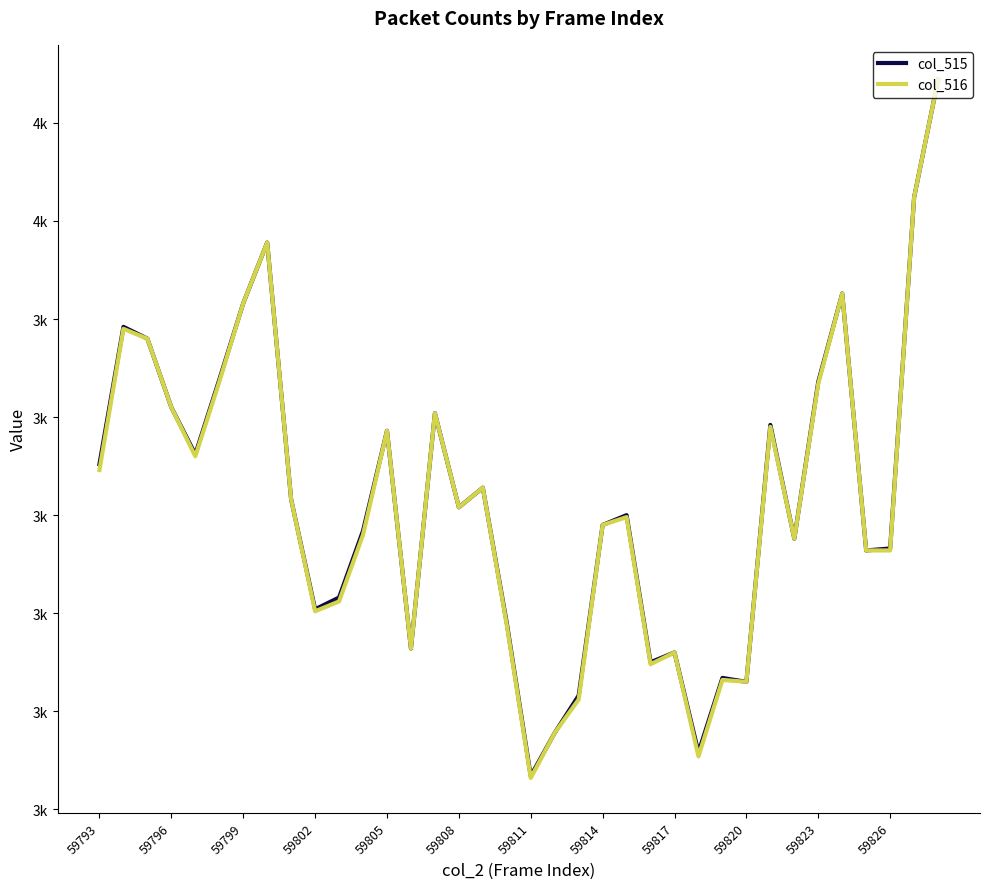

Does the chart display data point markers on the line(s)?

No